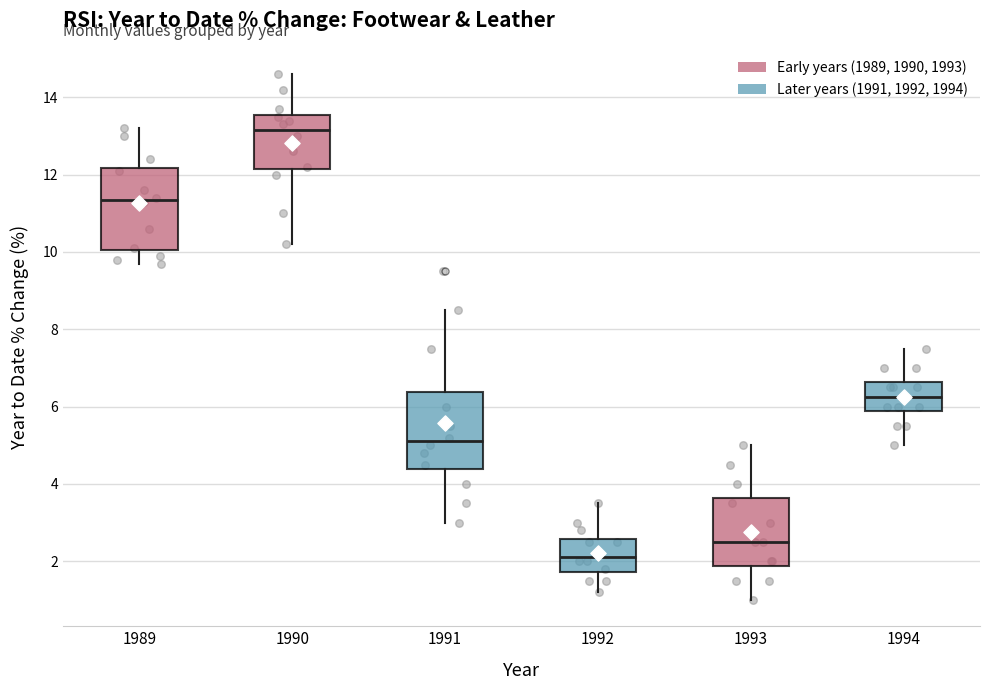

Reading left to right, read every box against the y-axis: the position of its median line, the range the box covers, and the ends of its whiskers. The values are not printed on the chart, so give them approximately, as read against the axis.

1989: median 11.4, box 10.0 to 12.2, whiskers 9.8 to 13.2
1990: median 13.2, box 12.2 to 13.6, whiskers 10.2 to 14.6
1991: median 5.2, box 4.4 to 6.4, whiskers 3.0 to 8.6
1992: median 2.2, box 1.8 to 2.6, whiskers 1.2 to 3.6
1993: median 2.6, box 1.8 to 3.6, whiskers 1.0 to 5.0
1994: median 6.2, box 5.8 to 6.6, whiskers 5.0 to 7.6